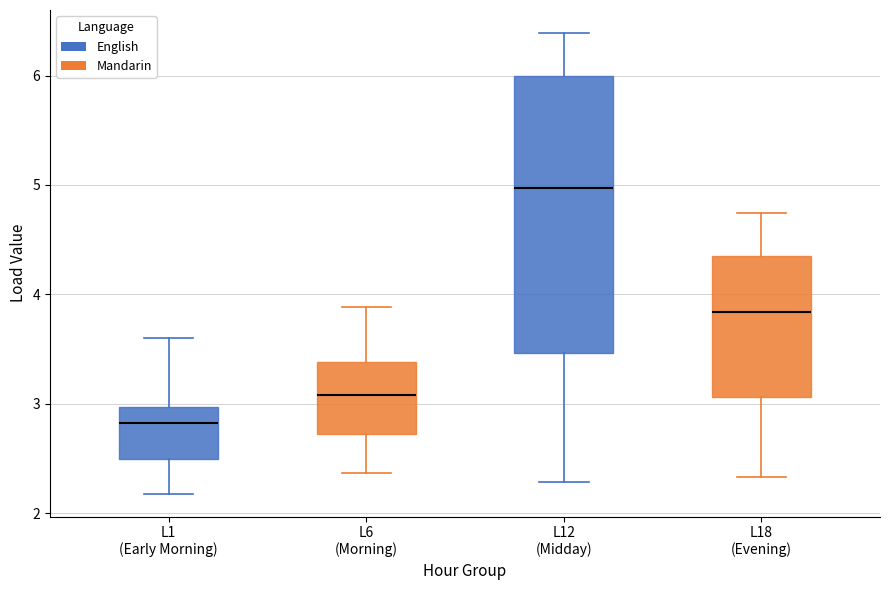

Which box's median line is the highest?

L12 (Midday)